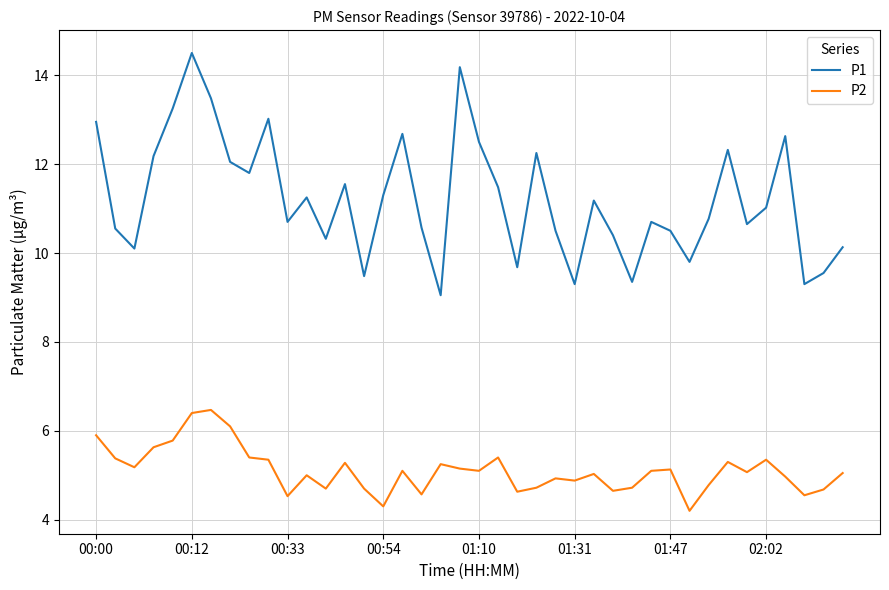

What is the maximum value for P1?

14.5